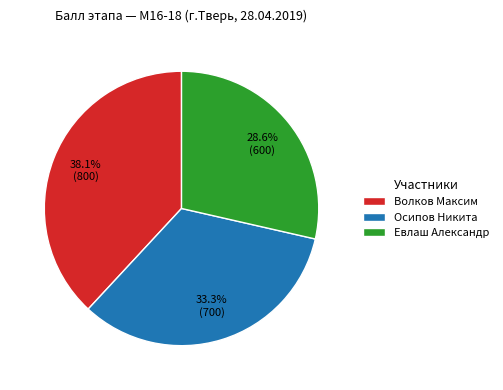

Is it true that Осипов Никита is 20% of the pie?

False